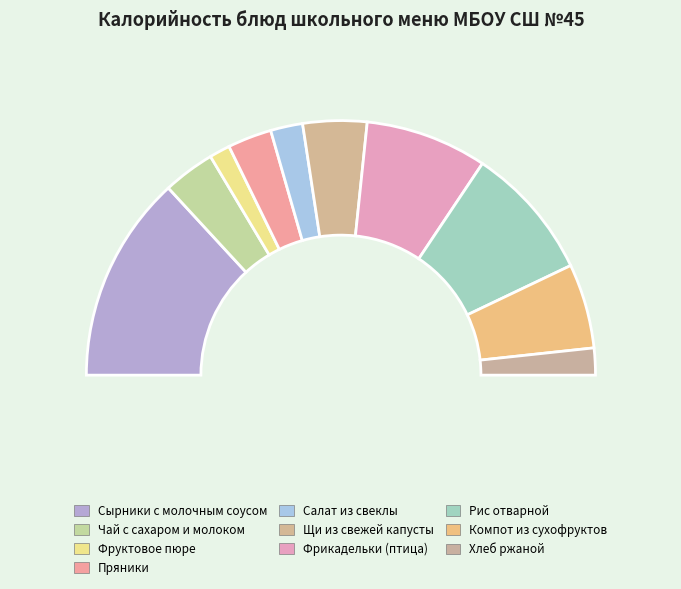

Rank the categories by value from lowest to highest.

Фруктовое пюре, Хлеб ржаной, Салат из свеклы, Пряники, Чай с сахаром и молоком, Щи из свежей капусты, Компот из сухофруктов, Фрикадельки (птица), Рис отварной, Сырники с молочным соусом